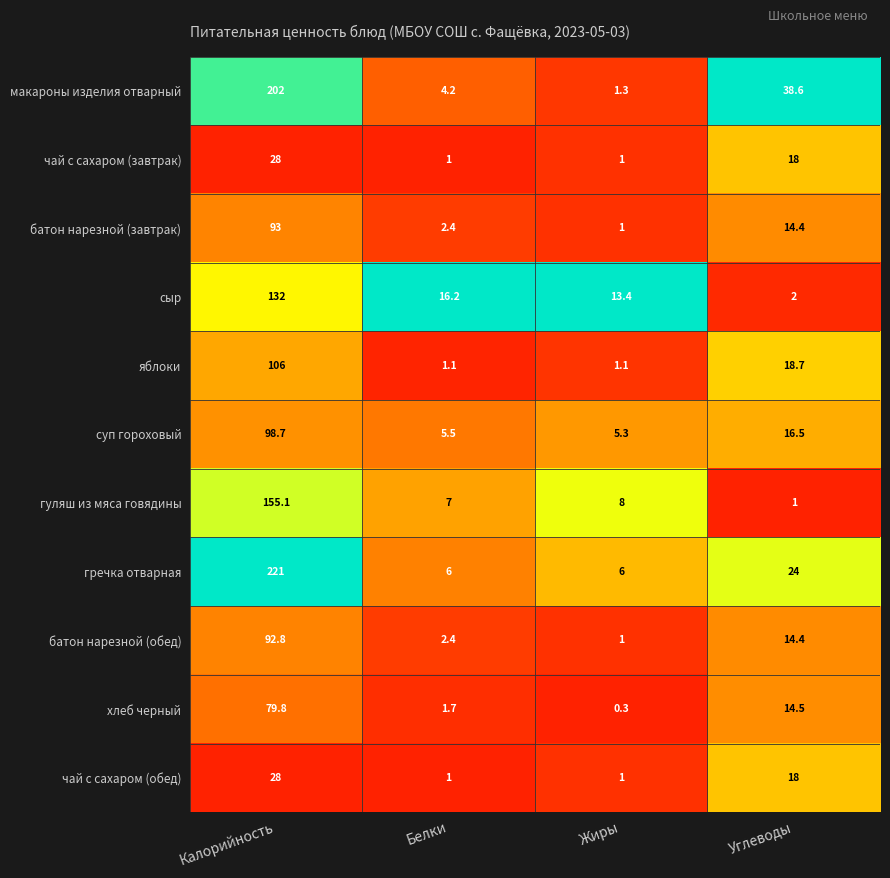

Which series has the largest range (max minus min)?

гречка отварная